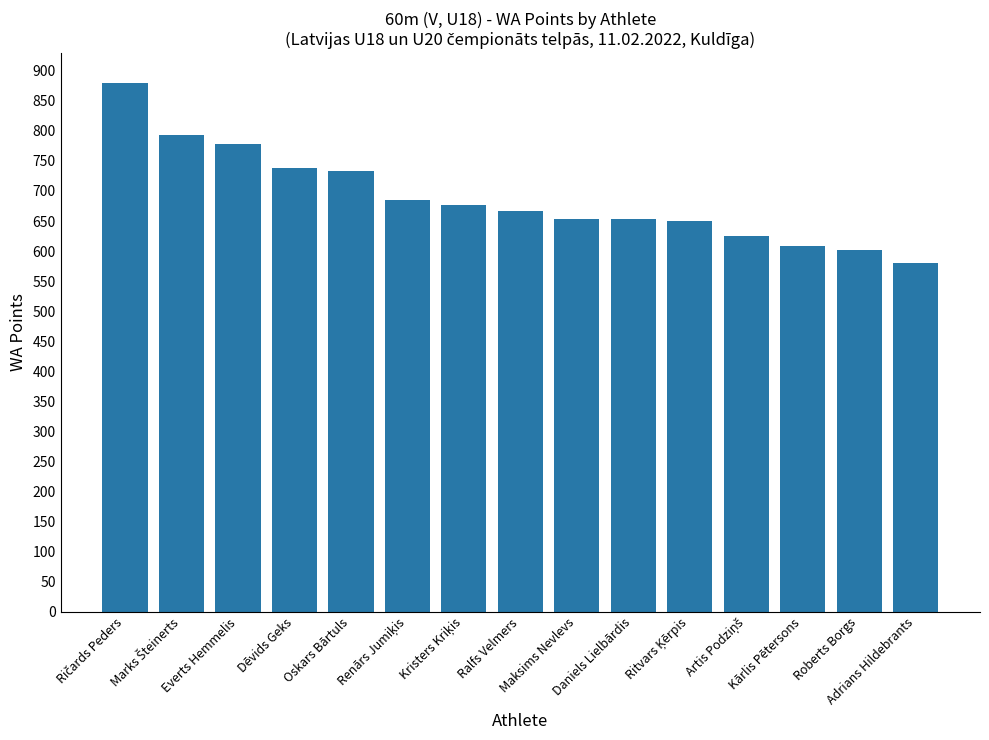

What is the average value?

688